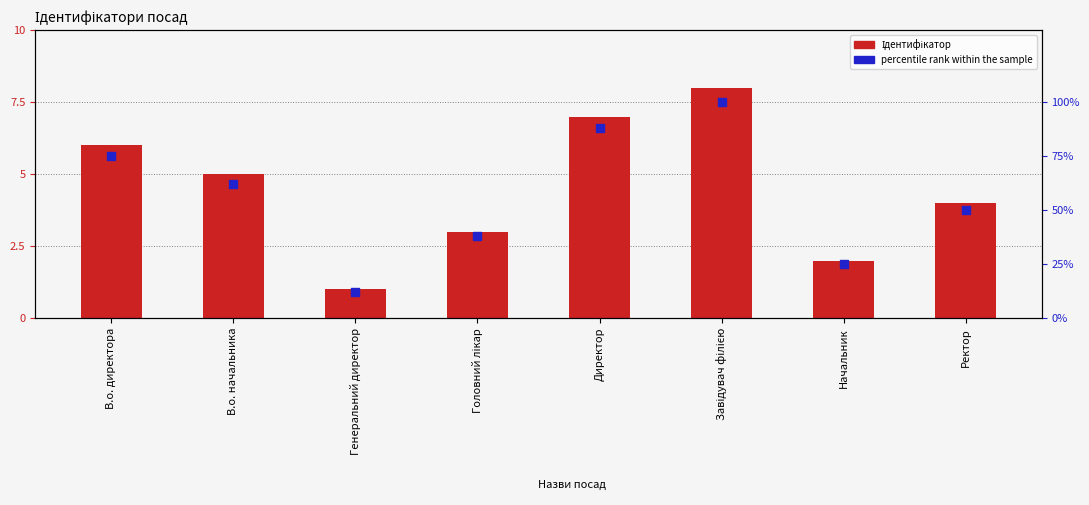

Which series has the largest total across all categories?

percentile rank within the sample